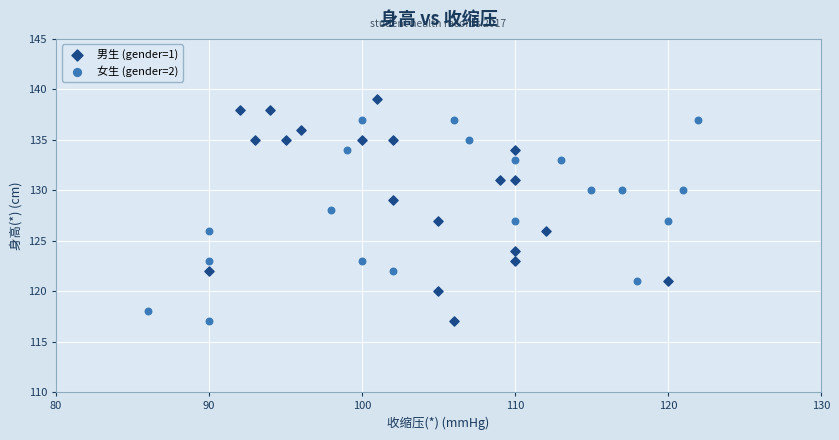

Which series reaches the maximum Y coordinate?

男生 (gender=1)